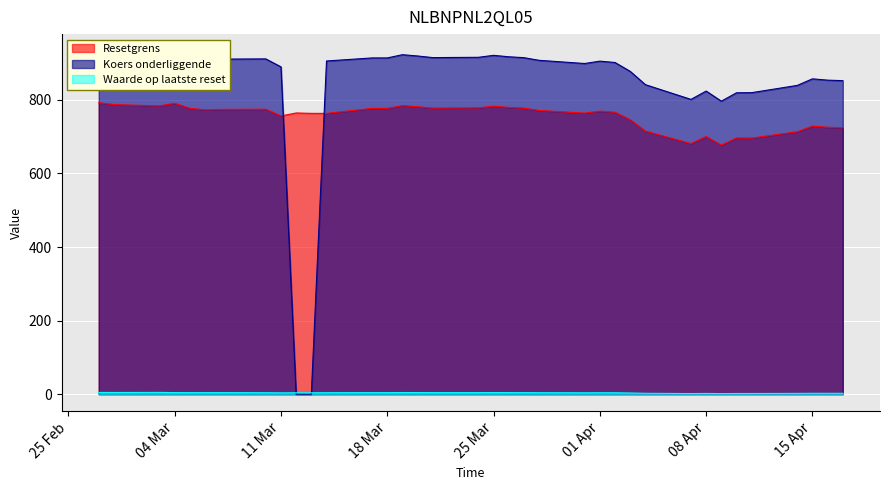

What is the difference between the Resetgrens values at 2025-03-04 and 2025-03-05?

13.9